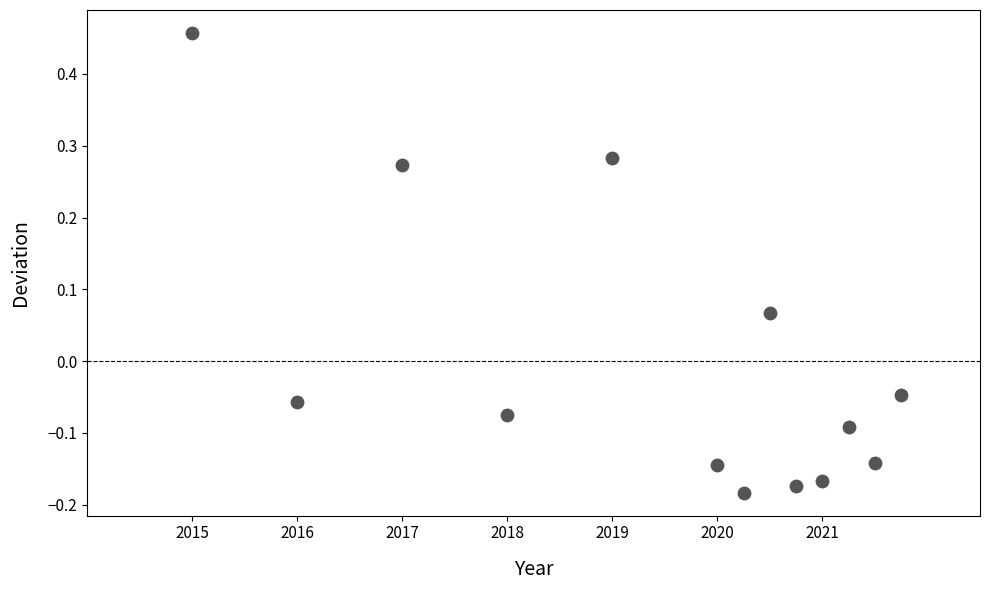

What is the range of Y values (max minus min)?

0.6